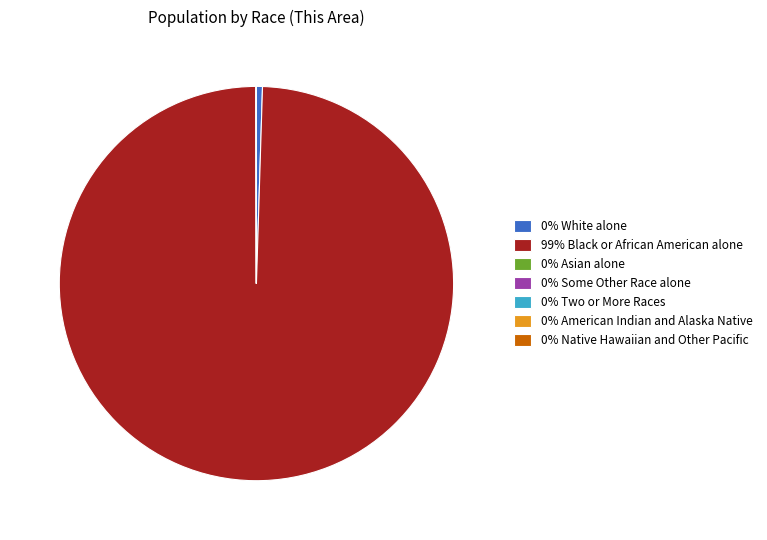

What is the largest slice in the pie chart?

99% Black or African American alone